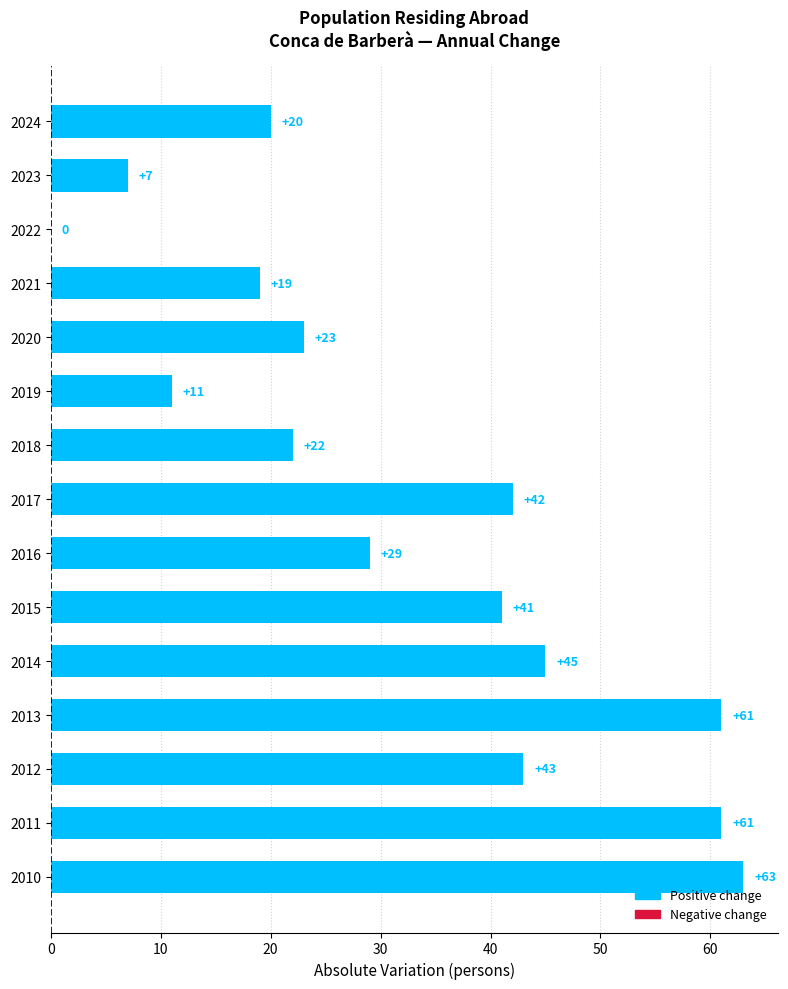

What is the sum of all values?

487